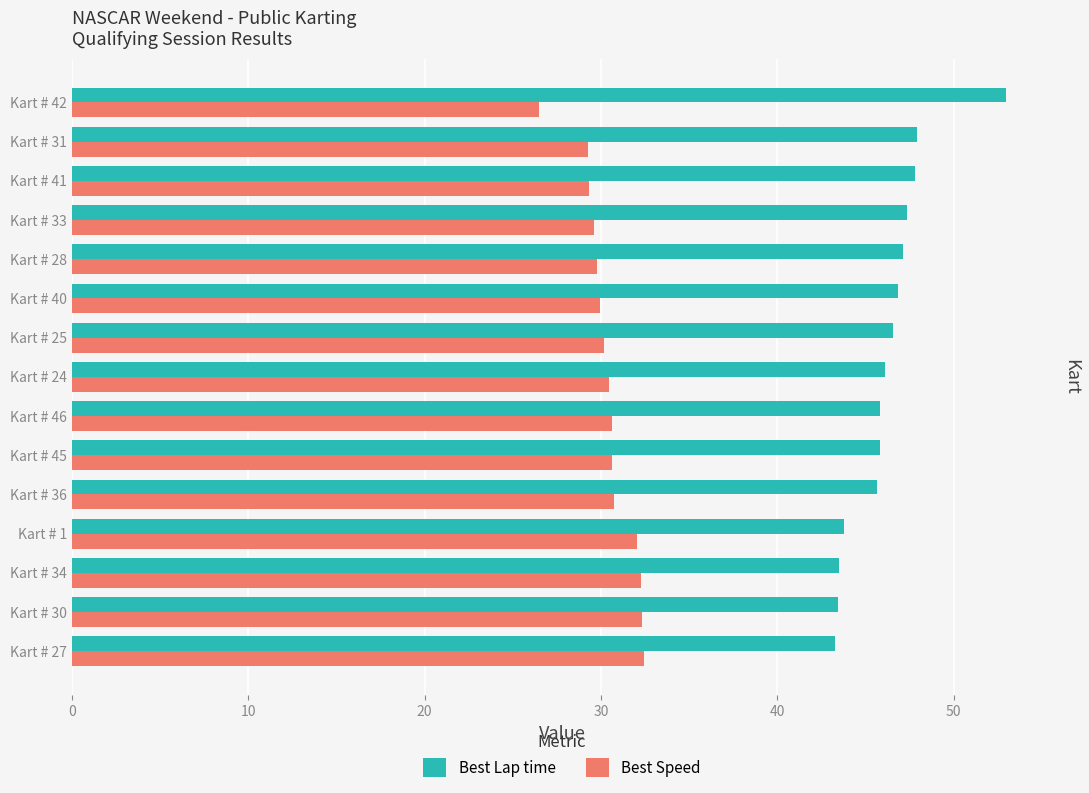

Read the Best Lap time value at Kart # 25.

46.5